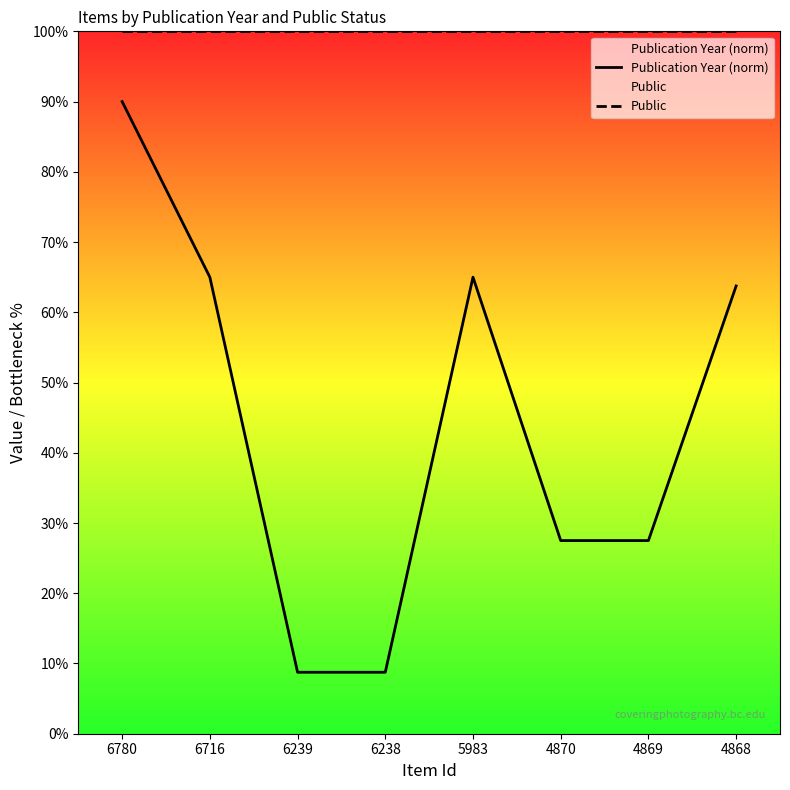

Count the number of categories in the chart.

8